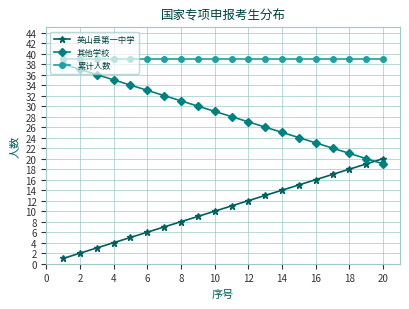

What is the difference between the maximum and minimum values in the 其他学校 series?

19